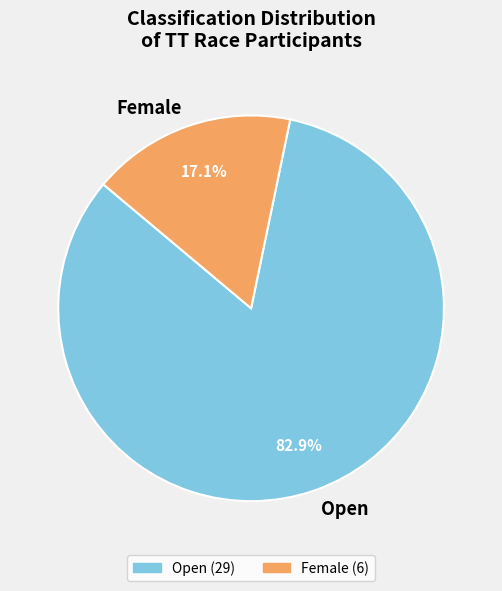

The Female slice represents 17% of the pie. True or false?

True